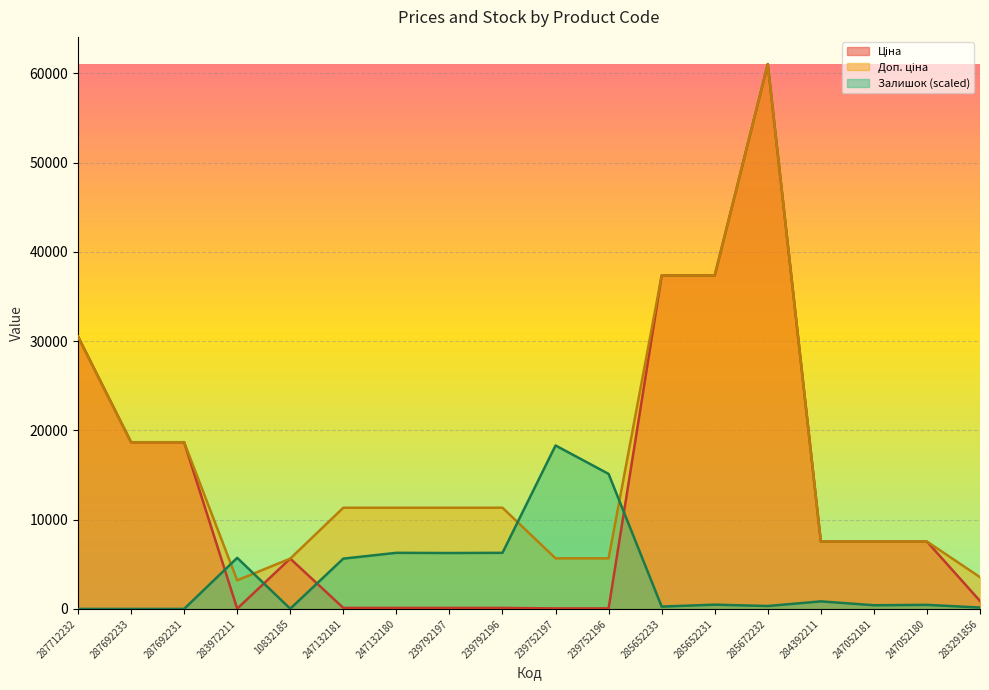

True or false: Ціна has a value of 7545.9 at 247052181.

True